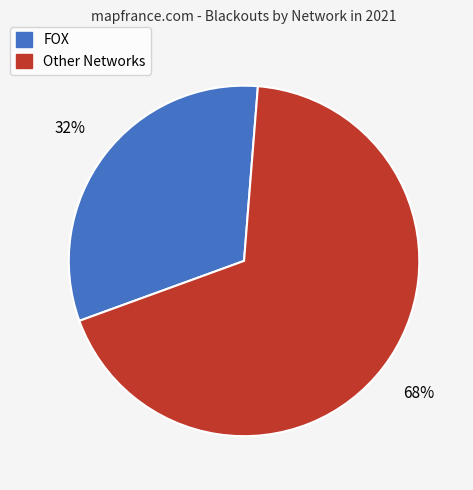

Rank the categories by value from lowest to highest.

FOX, Other Networks